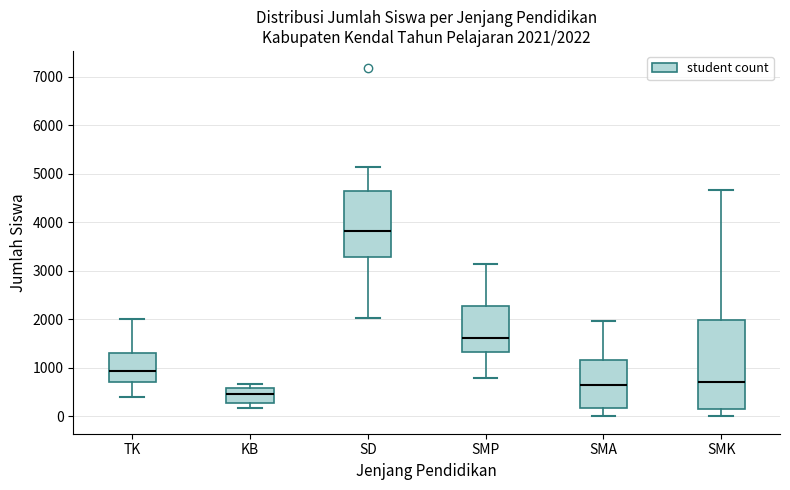

Which box is the tallest, from its lower edge to its upper edge?

SMK